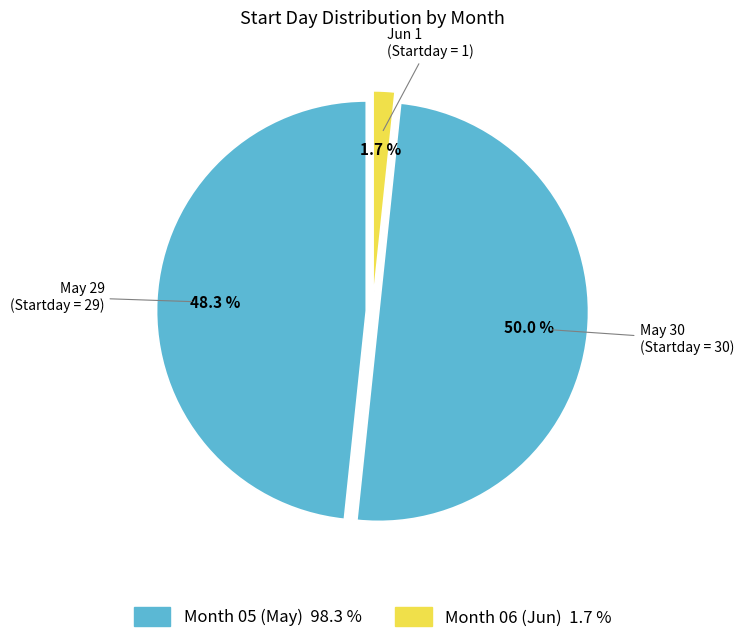

Which slice is the smallest?

Jun 1